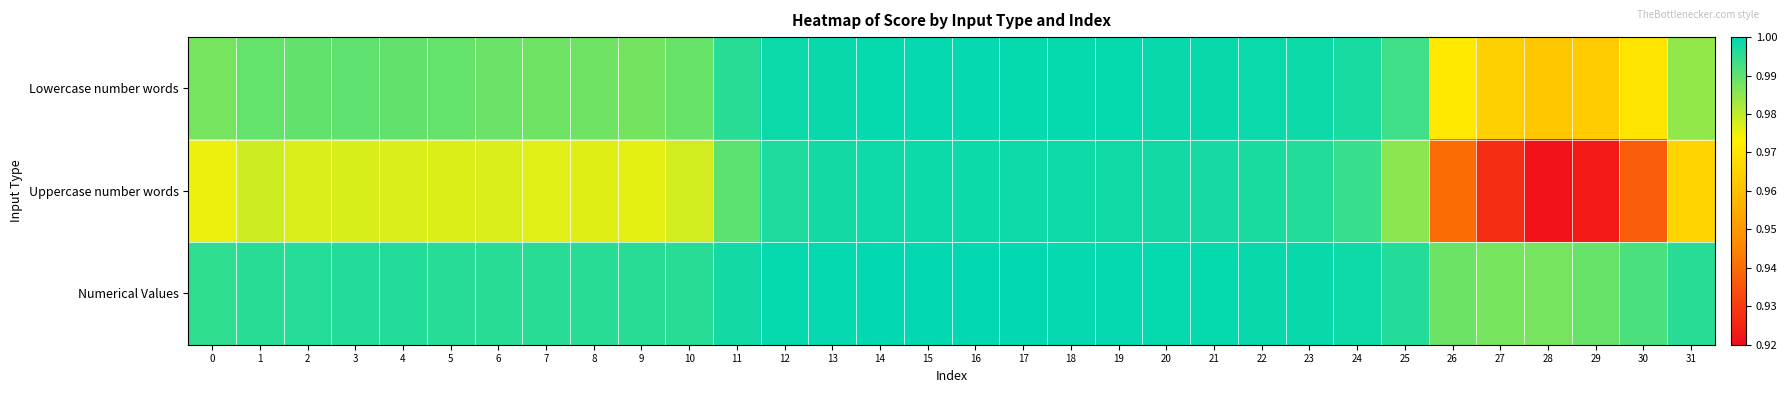

Reading right to left, transcribe all the data shown in this chart.

Lowercase number words: 31=1.0	30=1.0	29=1.0	28=1.0	27=1.0	26=1.0	25=1.0	24=1.0	23=1.0	22=1.0	21=1.0	20=1.0	19=1.0	18=1.0	17=1.0	16=1.0	15=1.0	14=1.0	13=1.0	12=1.0	11=1.0	10=1.0	9=1.0	8=1.0	7=1.0	6=1.0	5=1.0	4=1.0	3=1.0	2=1.0	1=1.0	0=1.0
Uppercase number words: 31=1.0	30=0.9	29=0.9	28=0.9	27=0.9	26=0.9	25=1.0	24=1.0	23=1.0	22=1.0	21=1.0	20=1.0	19=1.0	18=1.0	17=1.0	16=1.0	15=1.0	14=1.0	13=1.0	12=1.0	11=1.0	10=1.0	9=1.0	8=1.0	7=1.0	6=1.0	5=1.0	4=1.0	3=1.0	2=1.0	1=1.0	0=1.0
Numerical Values: 31=1.0	30=1.0	29=1.0	28=1.0	27=1.0	26=1.0	25=1.0	24=1.0	23=1.0	22=1.0	21=1.0	20=1.0	19=1.0	18=1.0	17=1.0	16=1.0	15=1.0	14=1.0	13=1.0	12=1.0	11=1.0	10=1.0	9=1.0	8=1.0	7=1.0	6=1.0	5=1.0	4=1.0	3=1.0	2=1.0	1=1.0	0=1.0